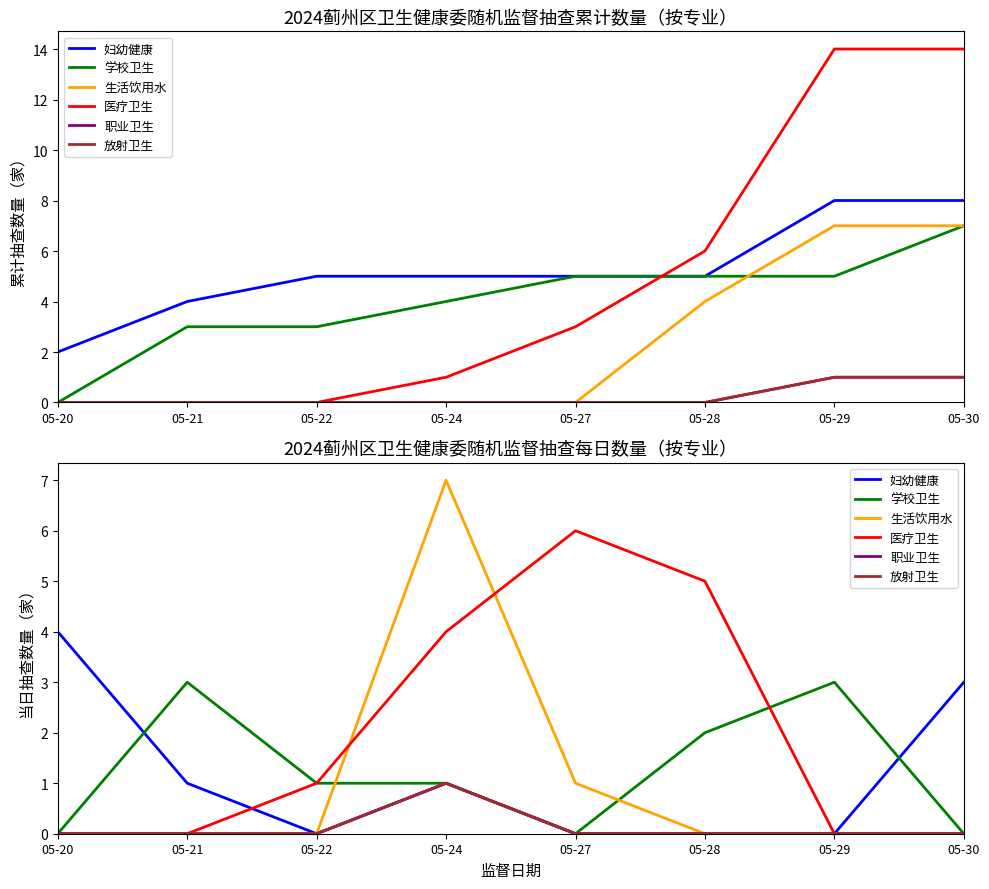

Is it true that 医疗卫生 equals 0 at 05-29?

True